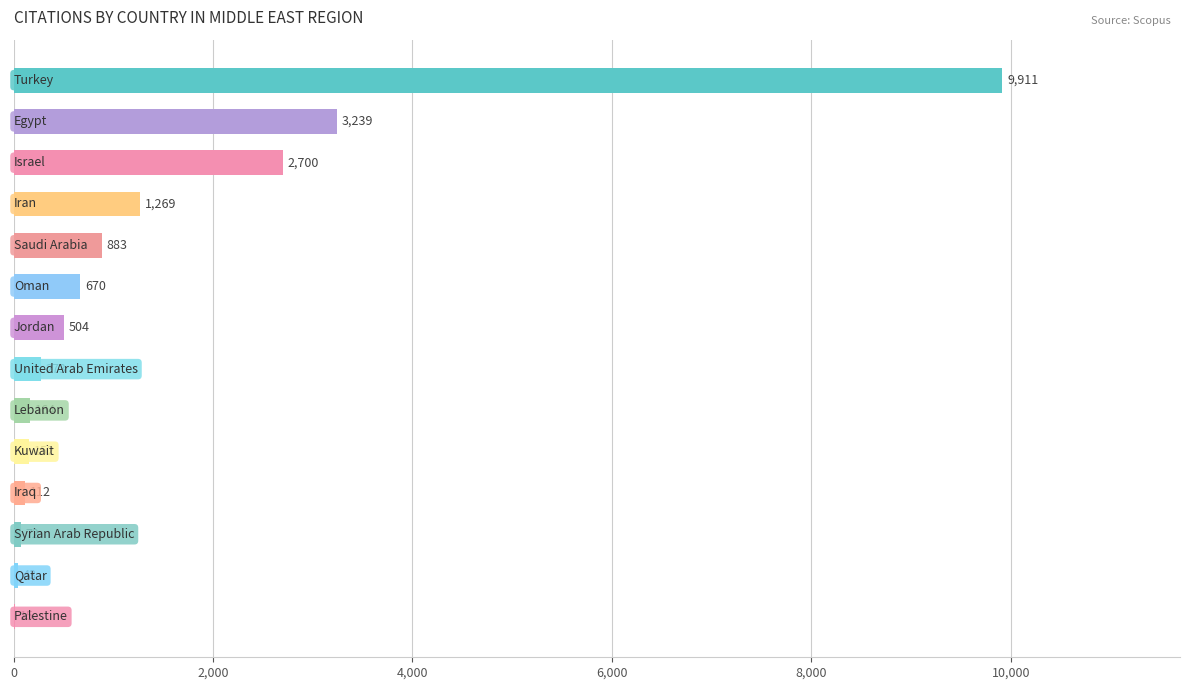

What is the sum of all values?

20007